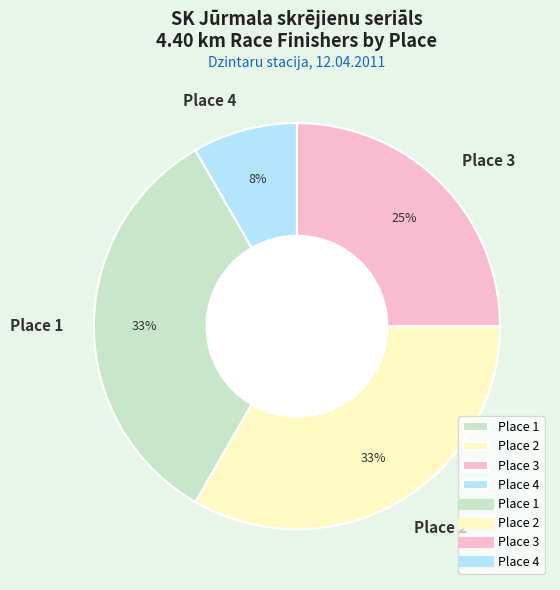

True or false: Place 1 accounts for 33% of the total.

True